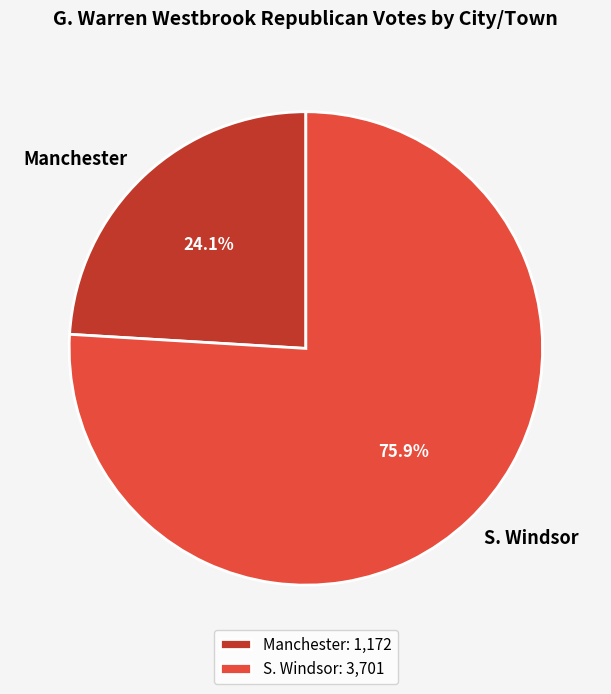

Count the number of slices in the pie.

2